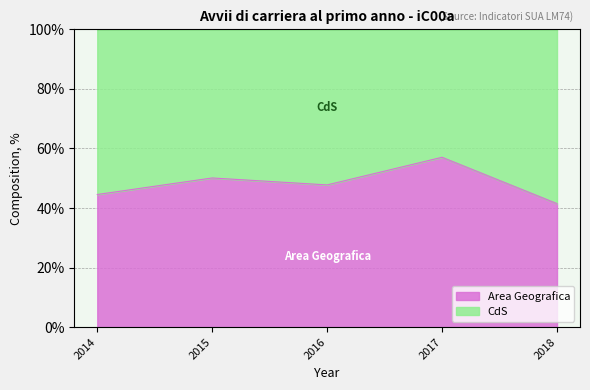

What is the sum of all values?

240.9